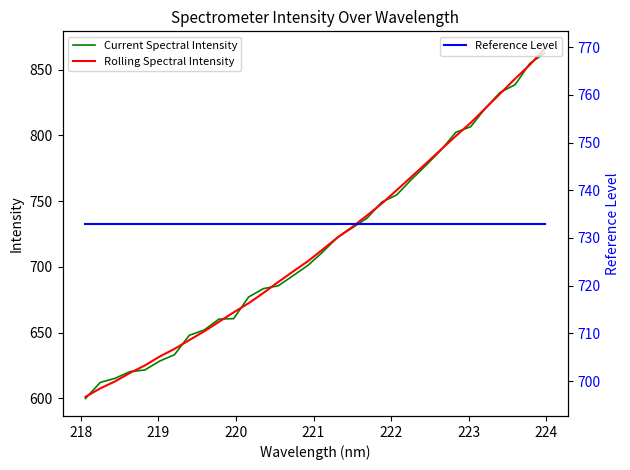

True or false: Reference Level has more than 0 points higher than both neighbors.

False